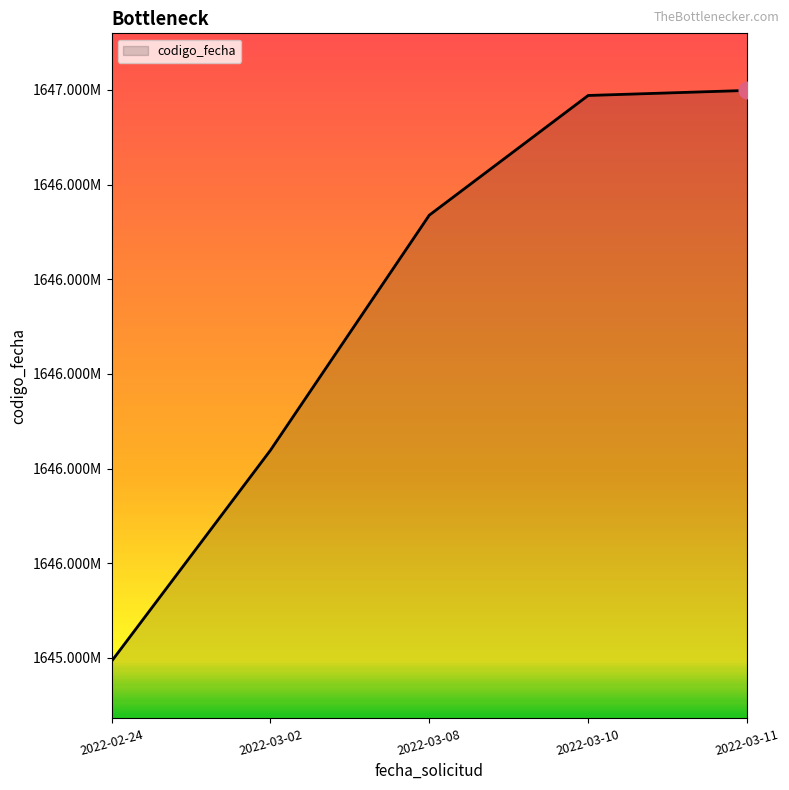

Does the chart have visible grid lines?

No